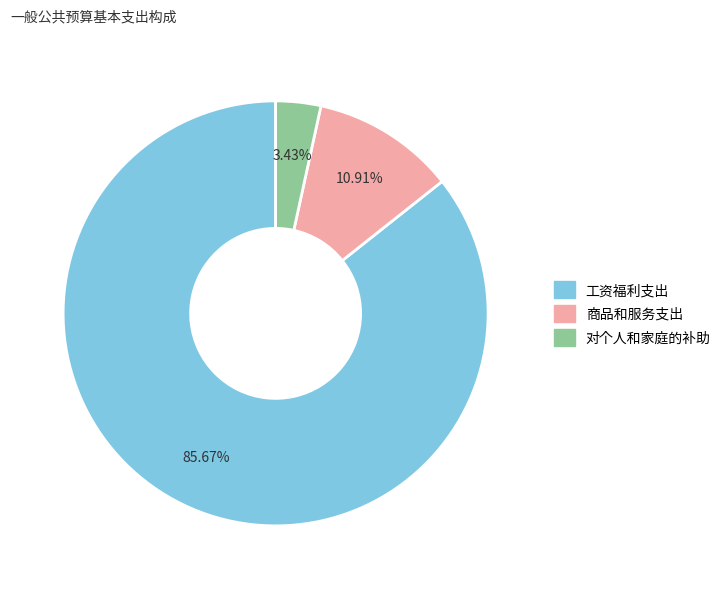

How many slices are in this pie chart?

3